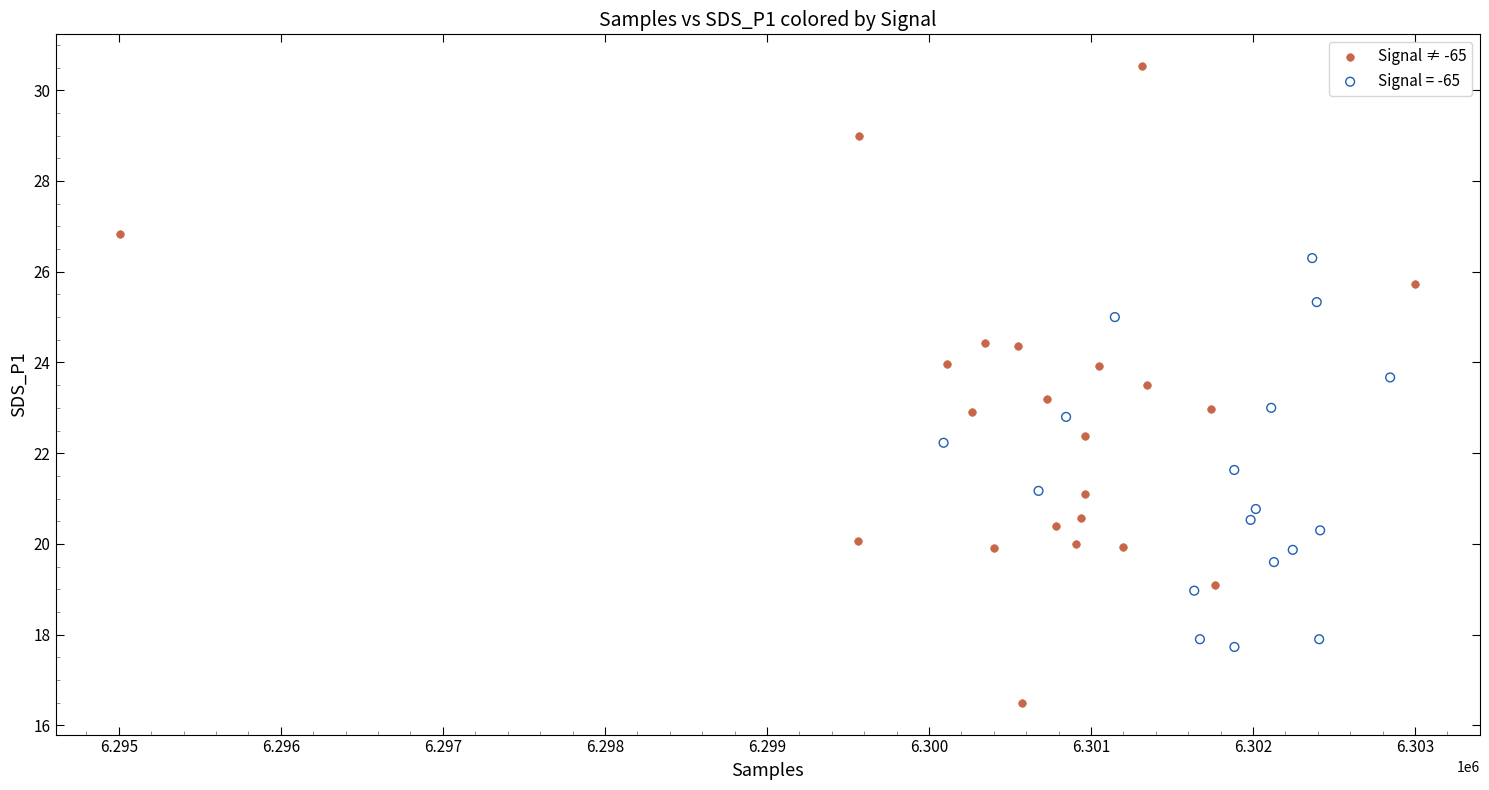

Which series has the widest spread of Y values?

Signal ≠ -65